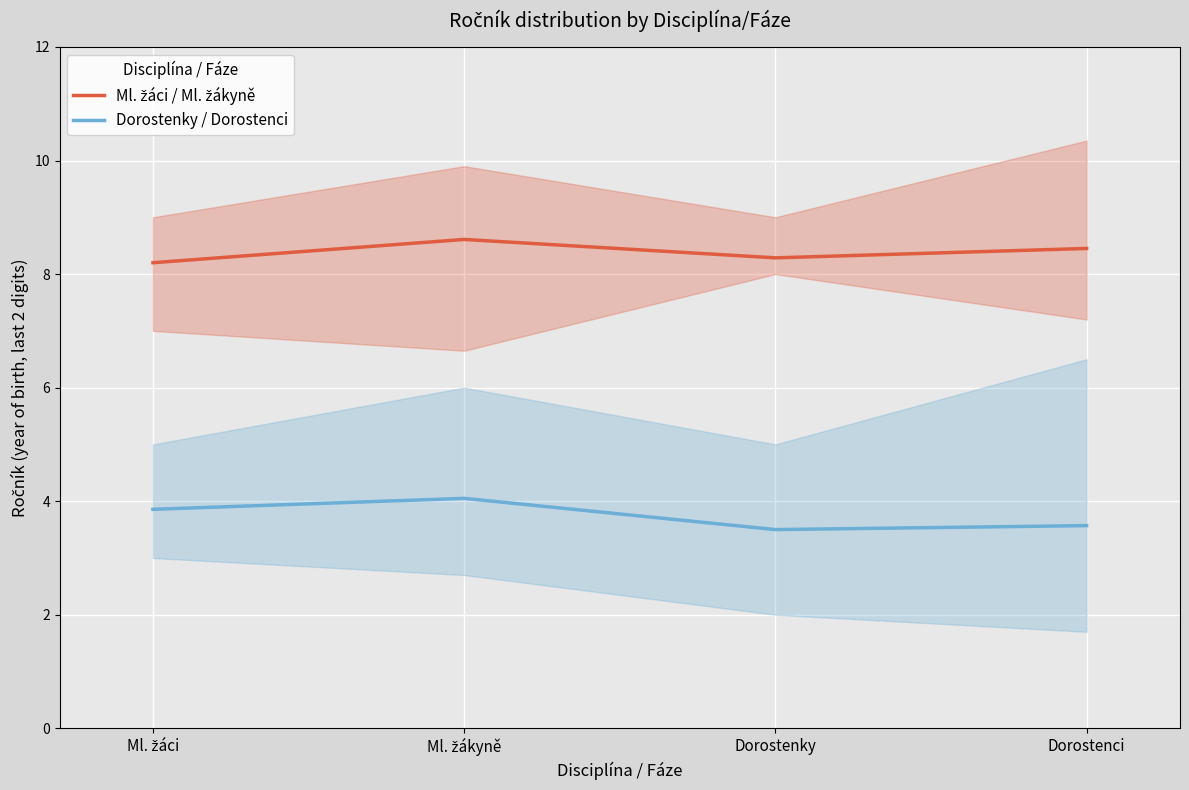

Which has a higher value, Ml. žáci or Dorostenky?

Dorostenky